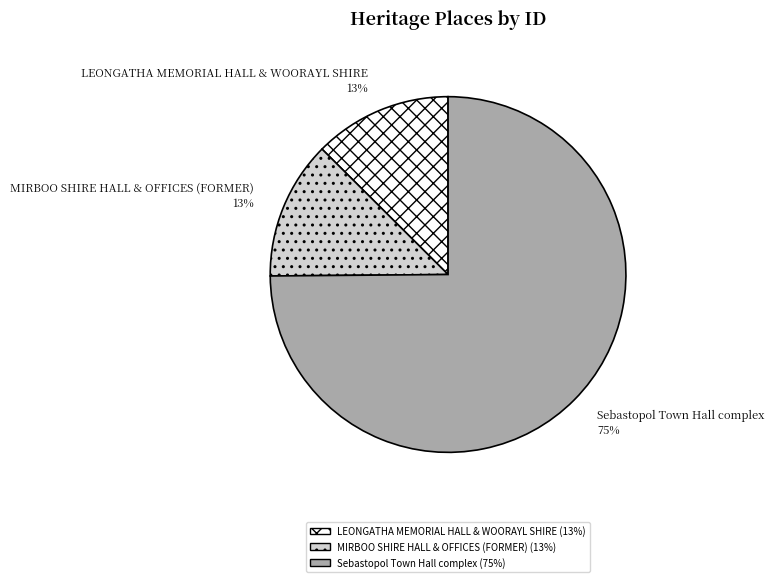

Which category has the biggest portion of the pie?

Sebastopol Town Hall complex